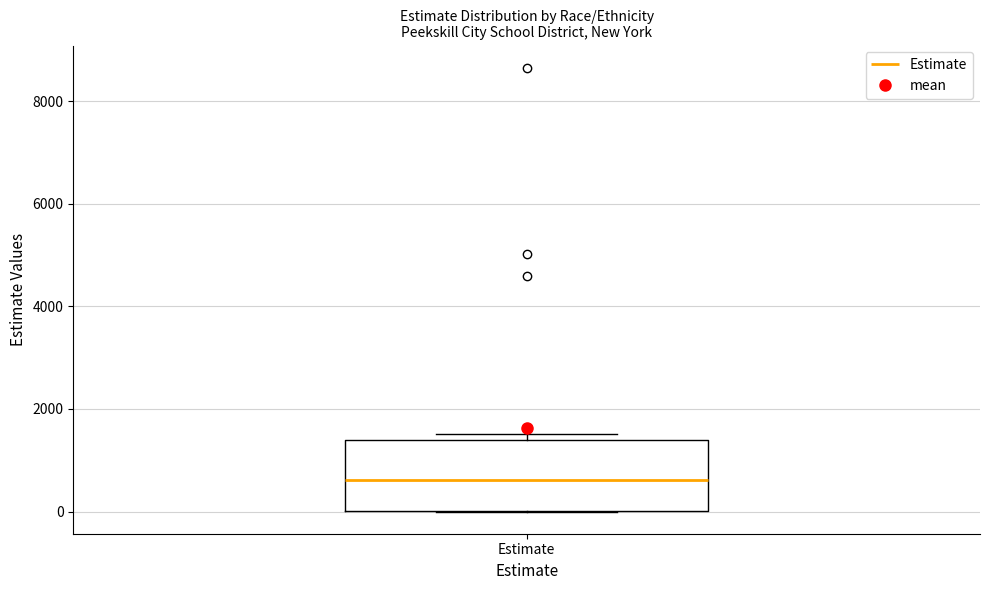

Transcribe this box plot: give where the median line is, the range the box spans, and where the two whiskers end, as read against the y-axis. The values are not printed on the chart, so give them approximately, as read against the axis.

median 600, box 0 to 1400, whiskers 0 to 1600